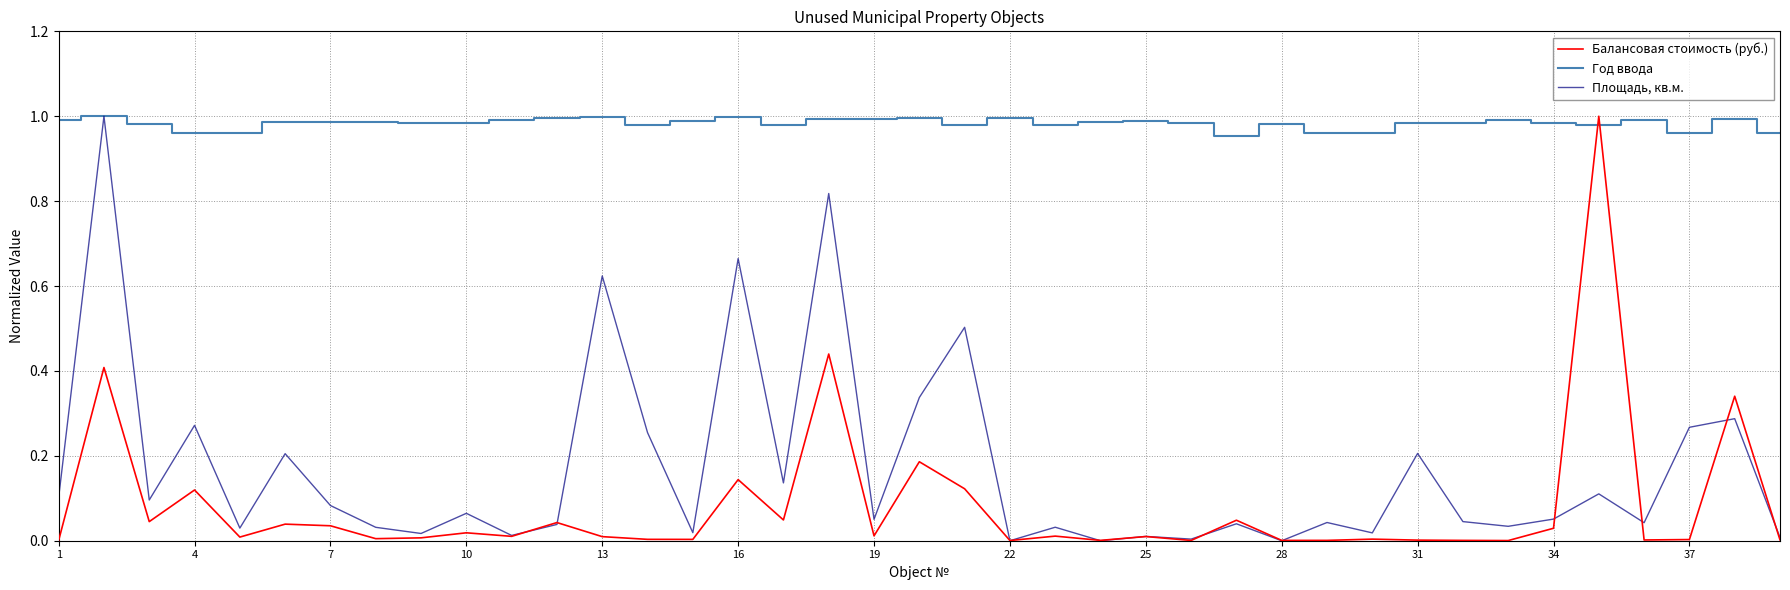

How many lines are shown in the chart?

3